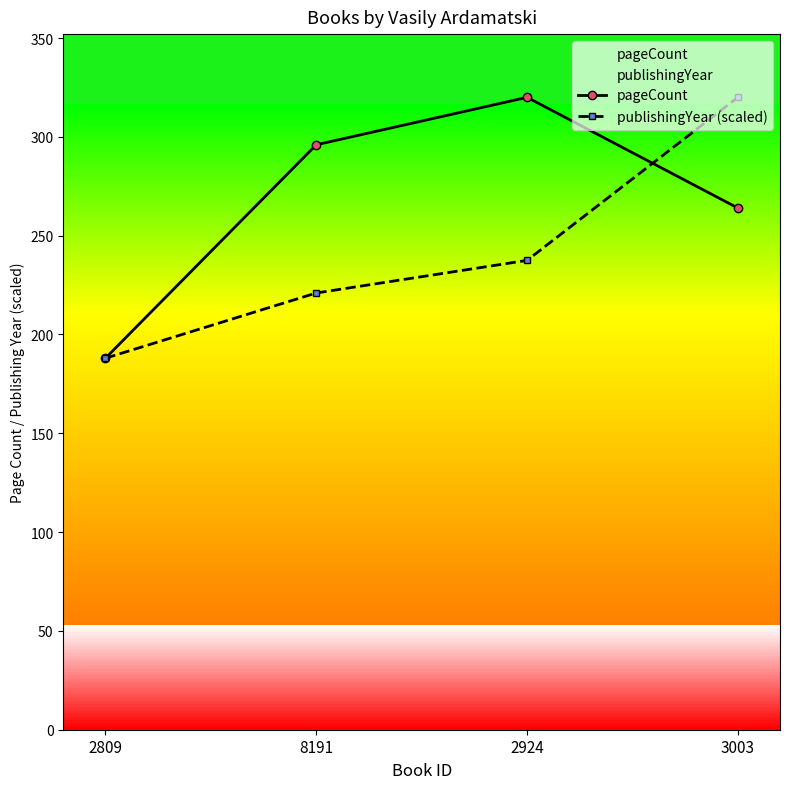

Which series has the widest spread of values?

pageCount